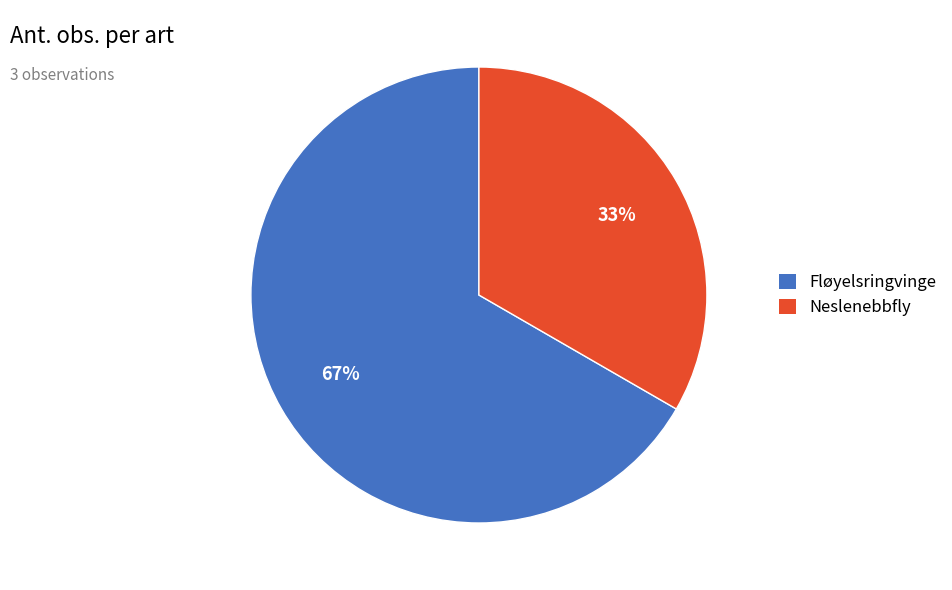

Which category has the smallest portion of the pie?

Neslenebbfly